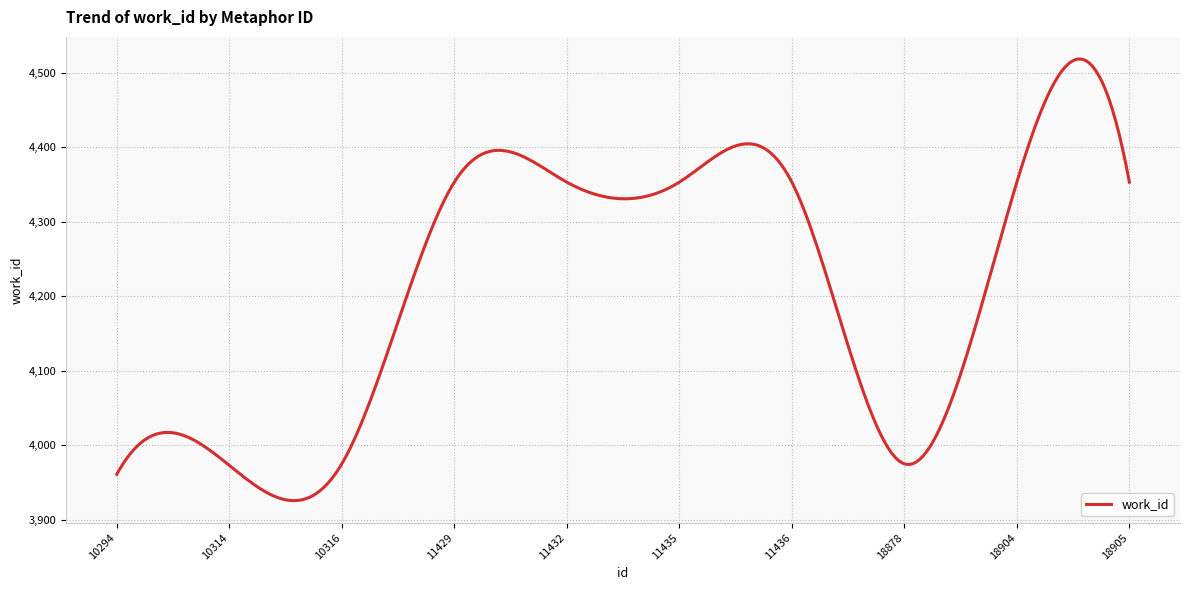

What is the smallest value displayed?

3925.7